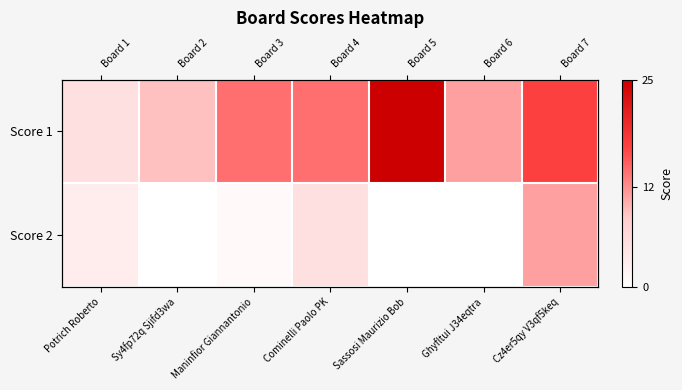

At which category is the sum across all series the highest?

Cz4er5qy V3qf5keq